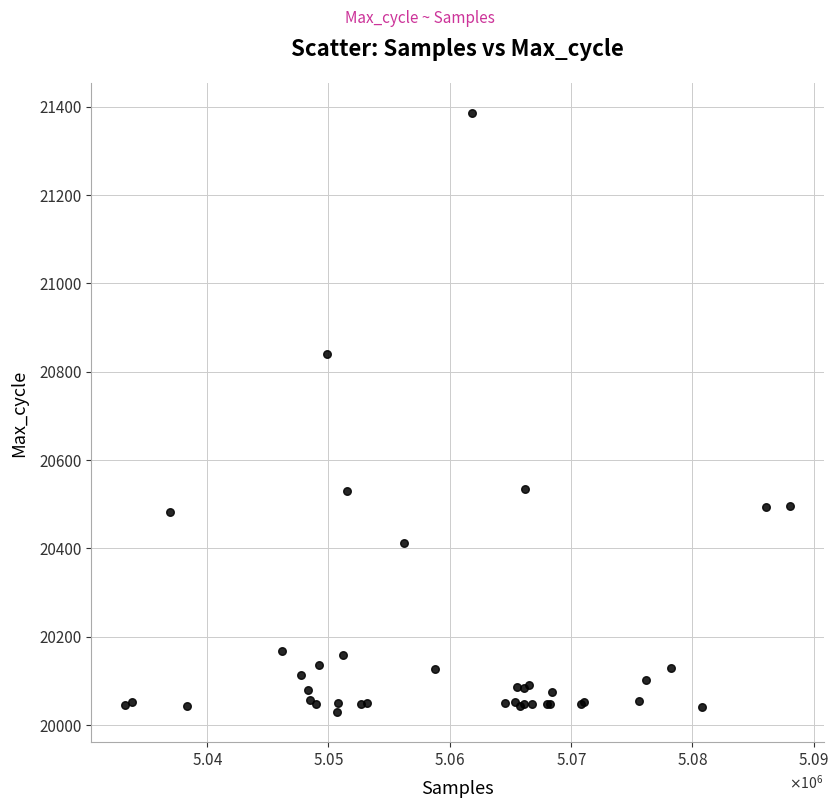

What Y value in the scatter plot is closest to 20707?

20841